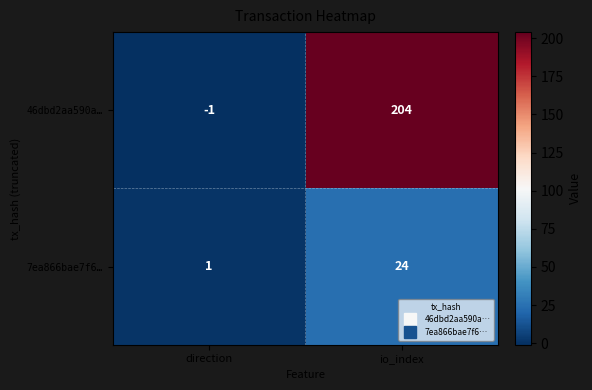

Where is 46dbd2aa590a… nearest to the value 101?

direction